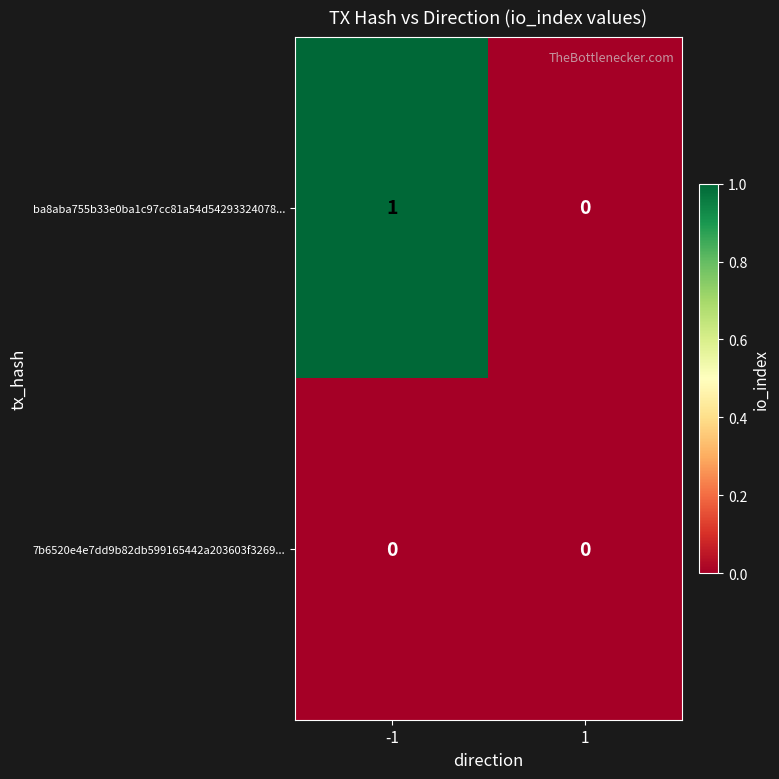

Which series changed the most between -1 and 1?

ba8aba755b33e0ba1c97cc81a54d54293324078...